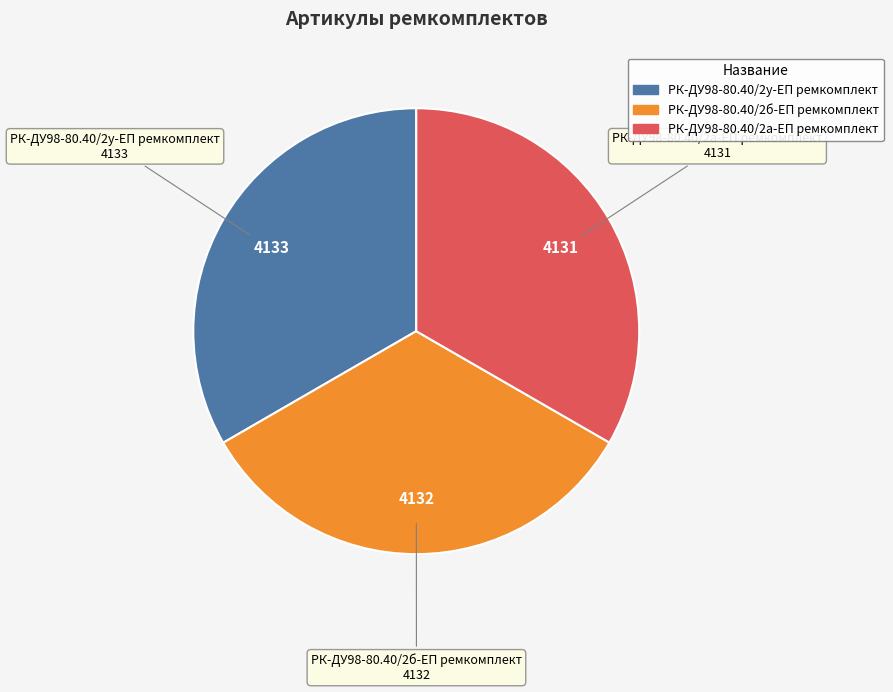

Count the number of slices in the pie.

3